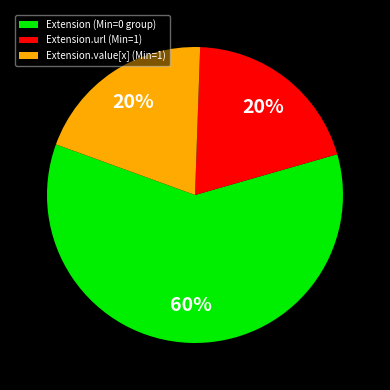

What is the largest slice in the pie chart?

Extension (Min=0 group)